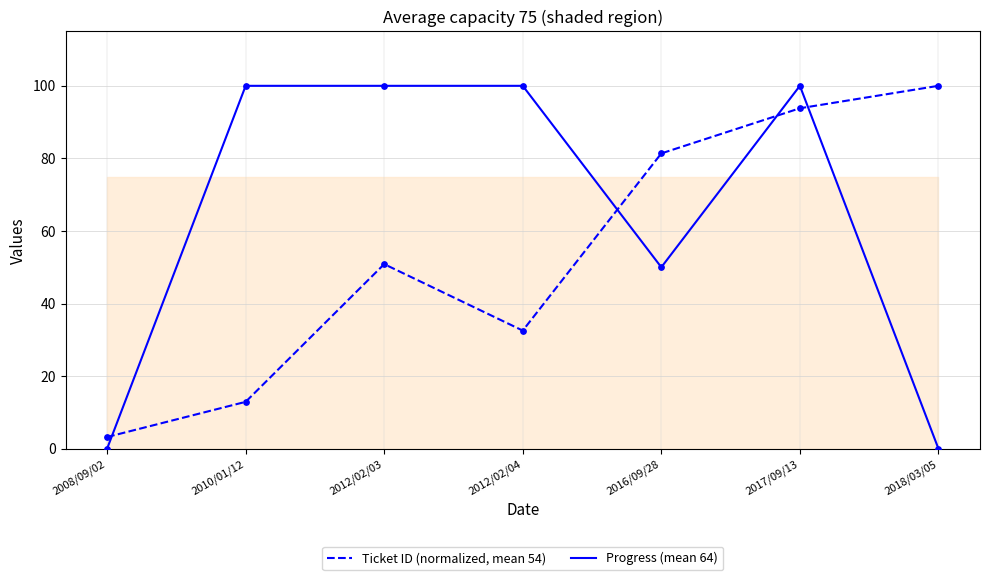

Which series reaches the maximum Y coordinate?

Ticket ID (normalized, mean 54)